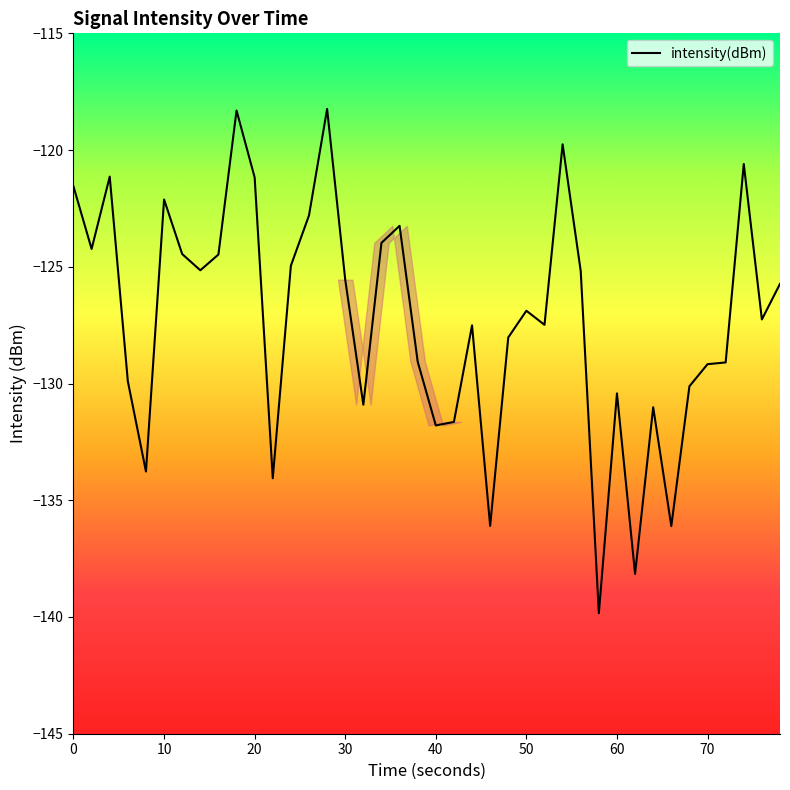

What is the smallest value displayed?

-139.8